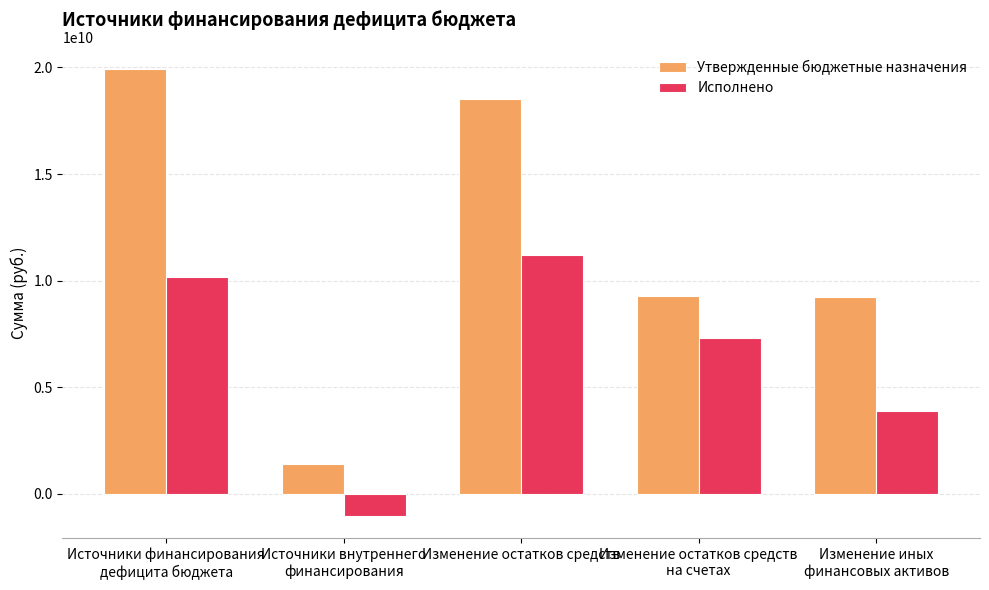

Which category has the highest value in the Исполнено series?

Изменение остатков средств